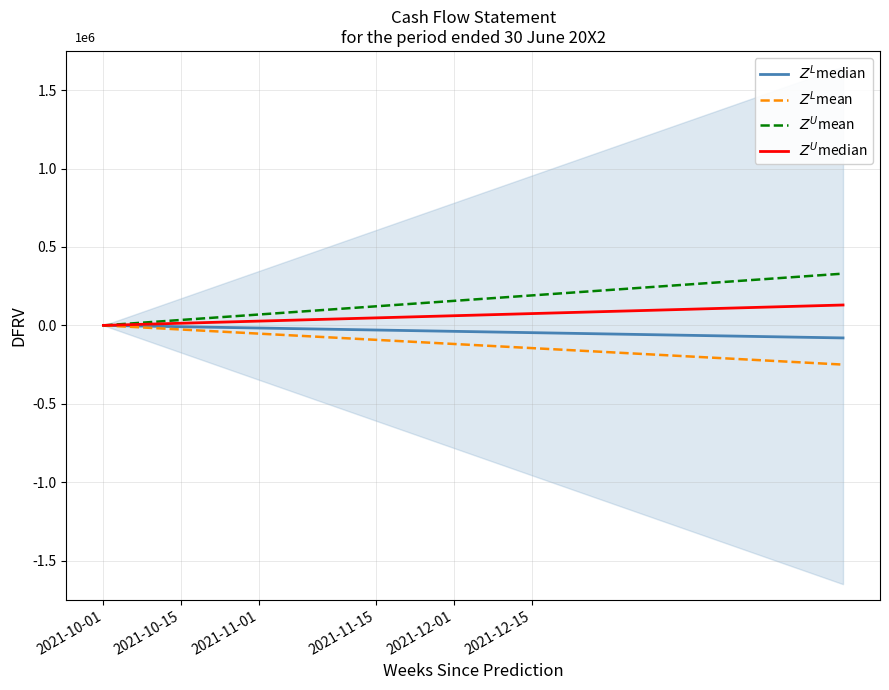

Is this an area chart (filled region under the line)?

No